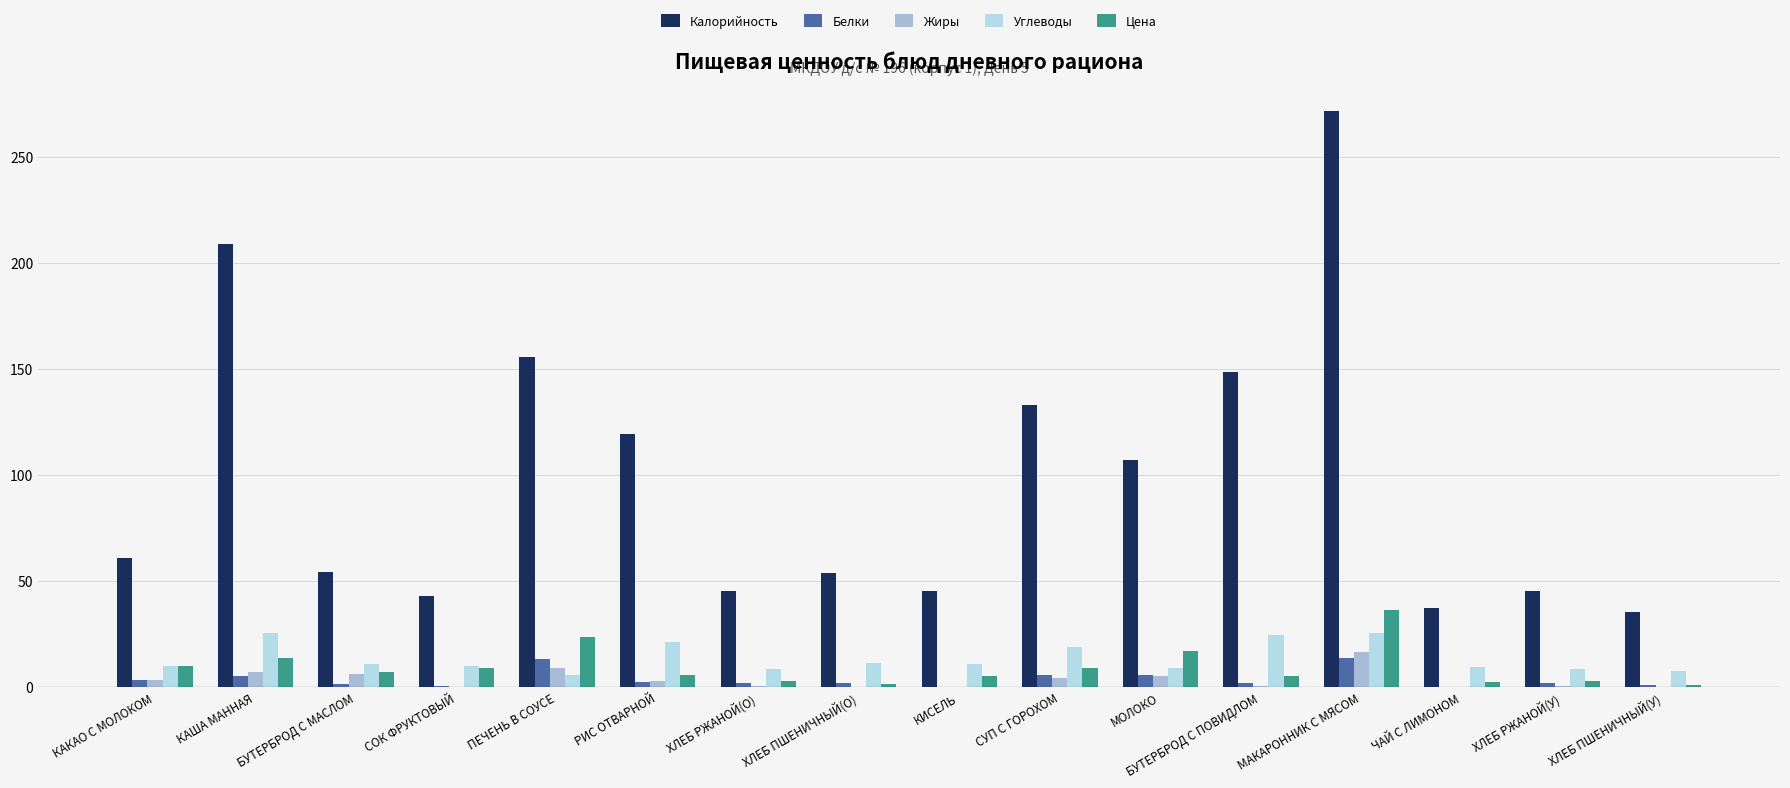

Which series has the largest total across all categories?

Калорийность